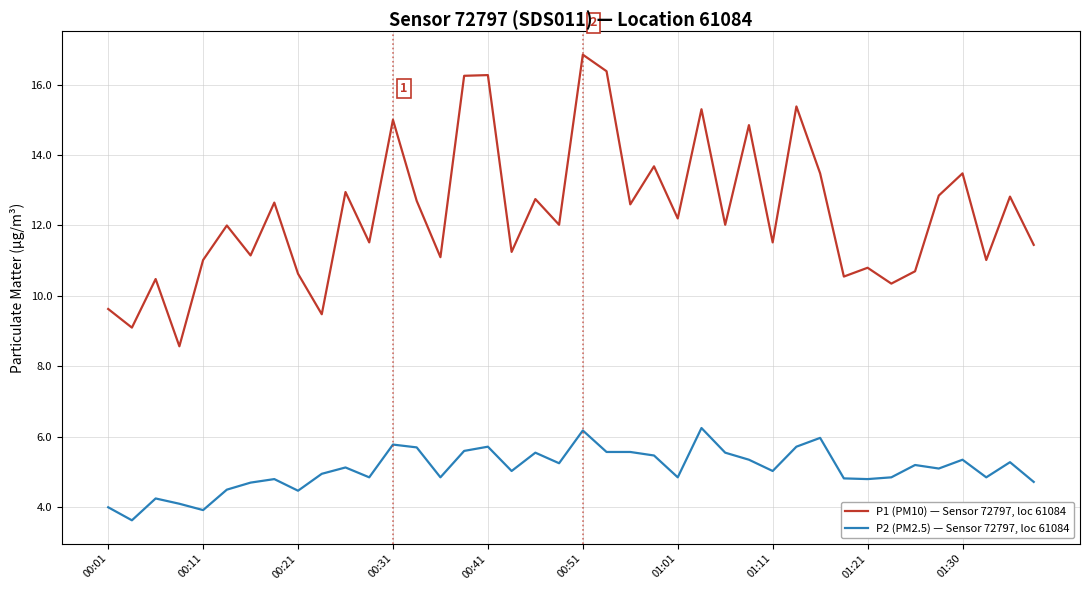

True or false: P2 (PM2.5) — Sensor 72797, loc 61084 and P1 (PM10) — Sensor 72797, loc 61084 cross at least once.

False